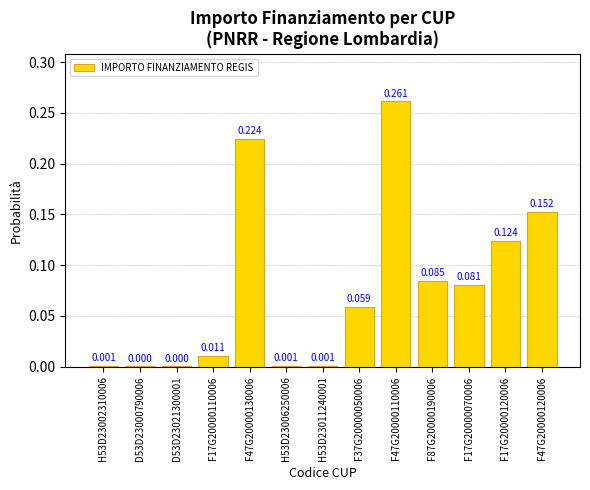

Reading left to right, transcribe all the data shown in this chart.

H53D23002310006=0.0	D53D23000790006=0.0	D53D23021300001=0.0	F17G20000110006=0.0	F47G20000130006=0.2	H53D23006250006=0.0	H53D23011240001=0.0	F37G20000050006=0.1	F47G20000110006=0.3	F87G20000190006=0.1	F17G20000070006=0.1	F17G20000120006=0.1	F47G20000120006=0.2